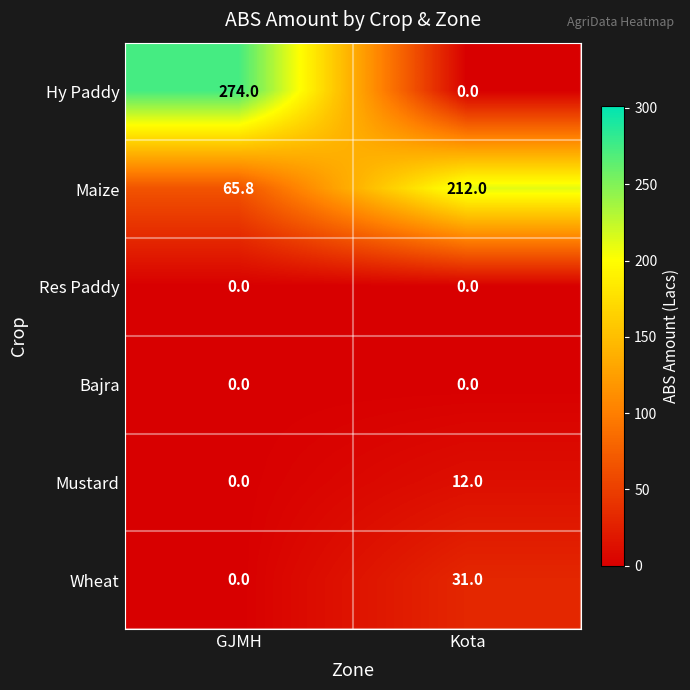

True or false: Bajra has a value of 0.0 at GJMH.

True